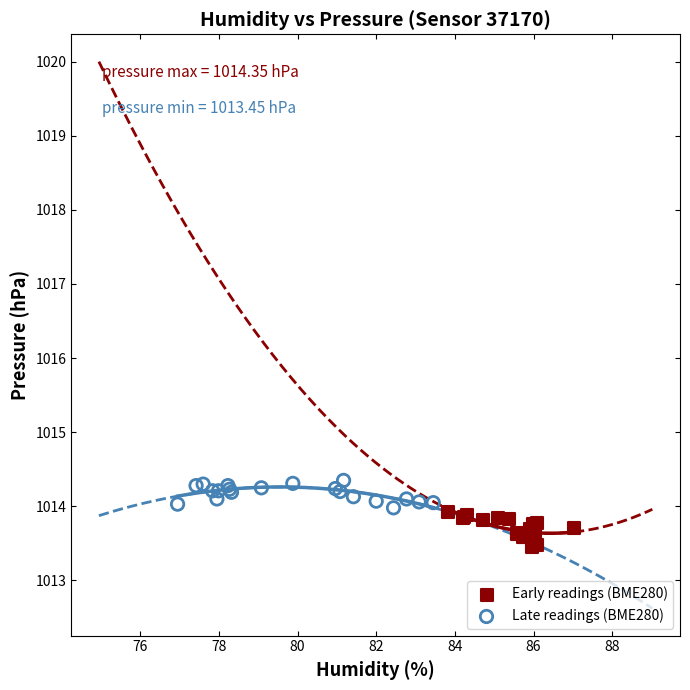

Which series contains the lowest Y value?

Early readings (BME280)